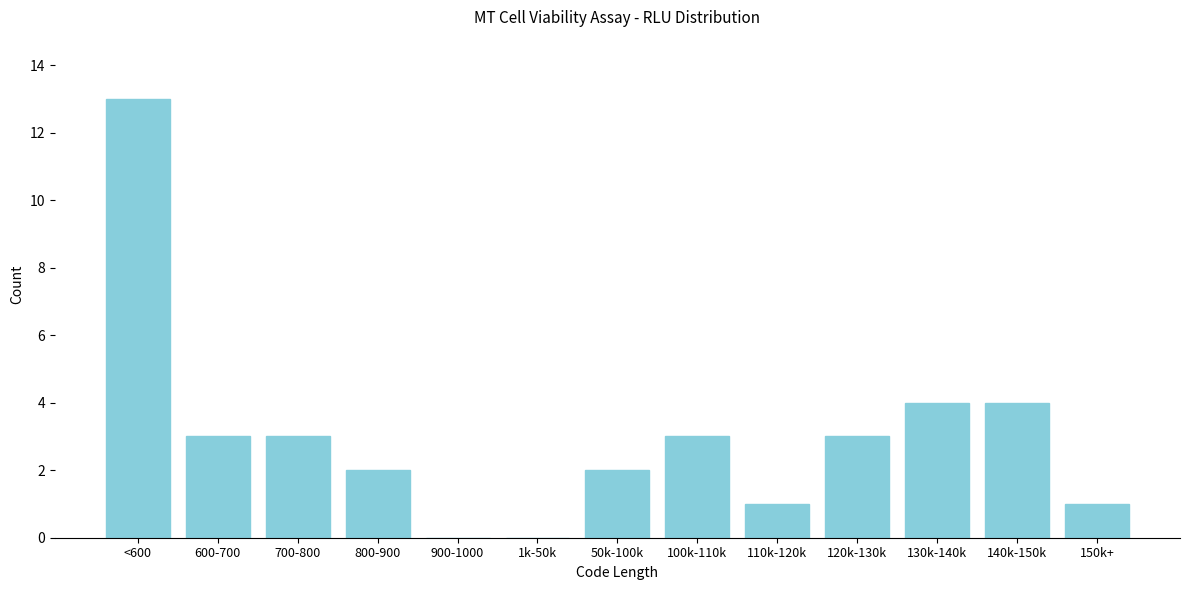

Reading left to right, what are all the values shown in this chart?

<600=13	600-700=3	700-800=3	800-900=2	900-1000=0	1k-50k=0	50k-100k=2	100k-110k=3	110k-120k=1	120k-130k=3	130k-140k=4	140k-150k=4	150k+=1